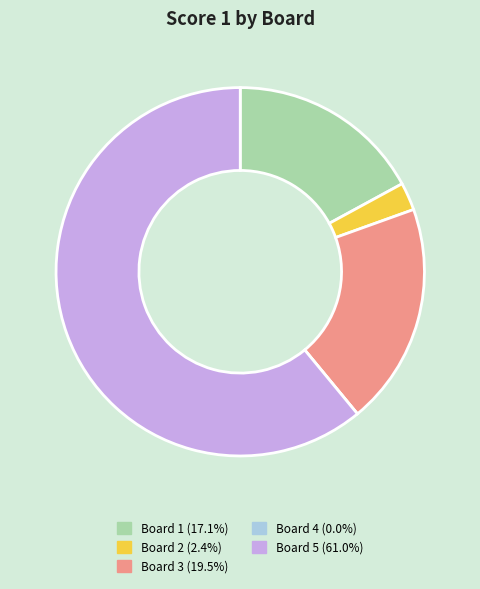

Which slice is the largest?

Board 5